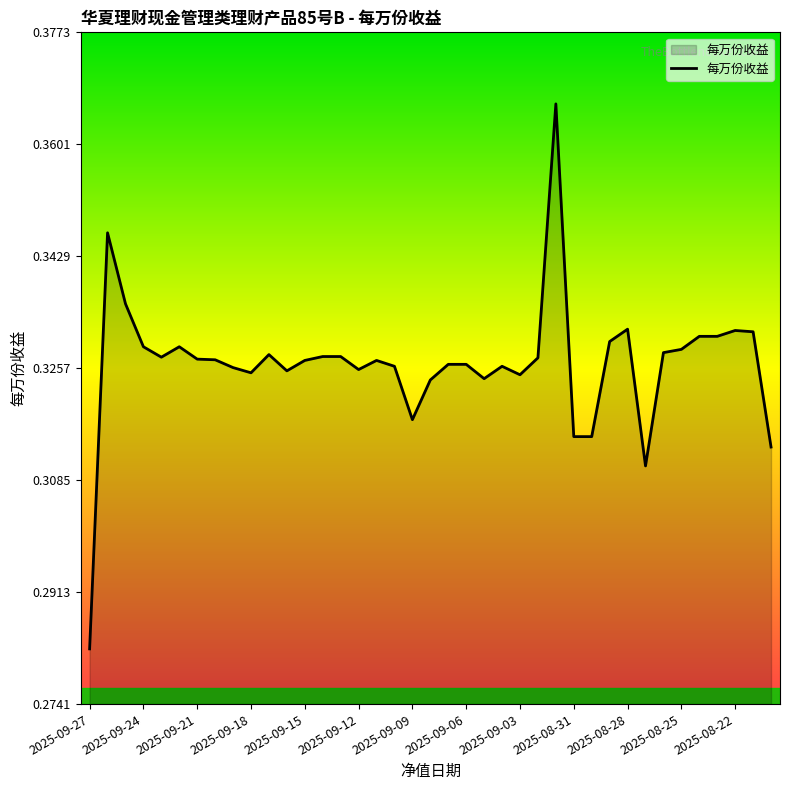

Is this an area chart (filled region under the line)?

Yes